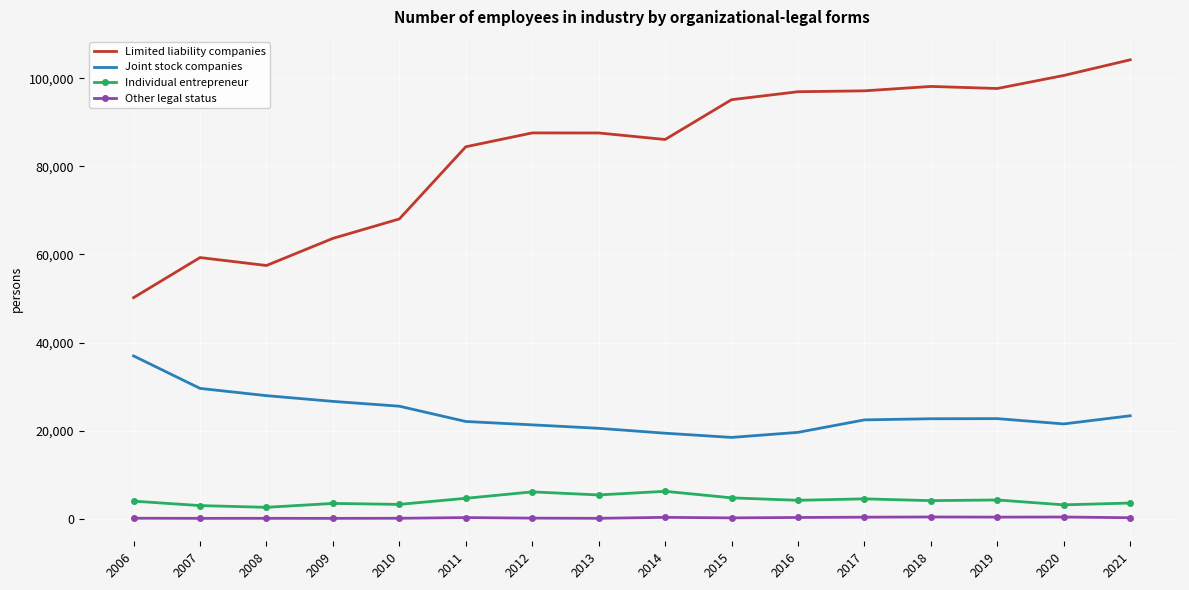

How many series are shown in this chart?

4